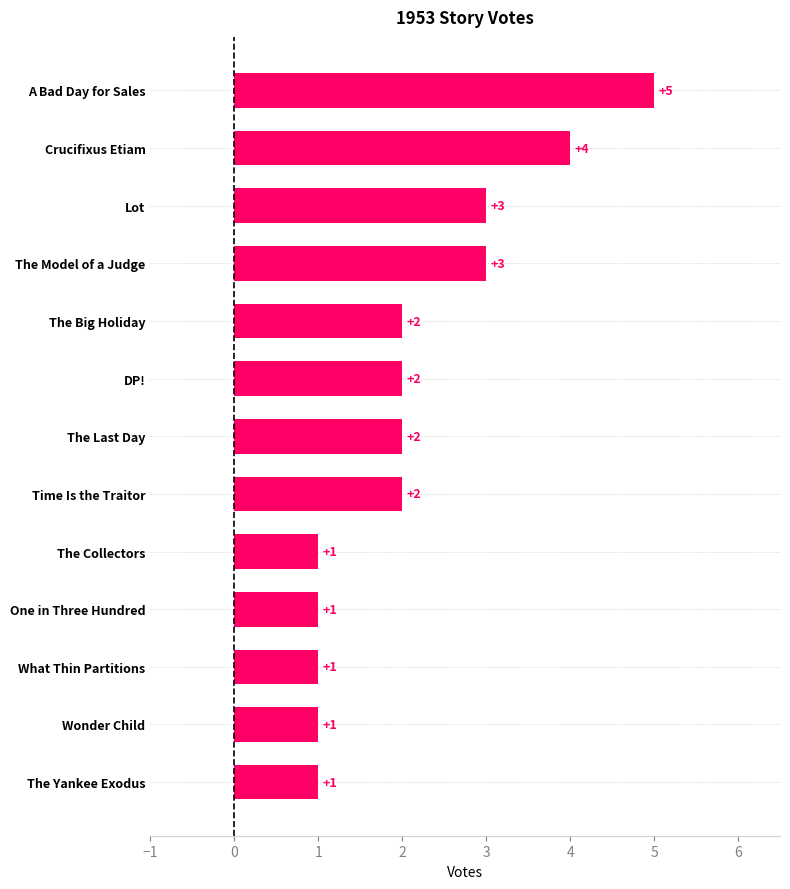

What is the change in value from A Bad Day for Sales to The Collectors?

-4